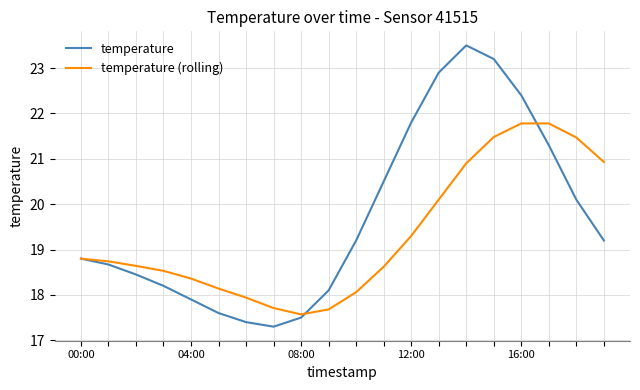

Count the number of data series in this chart.

2